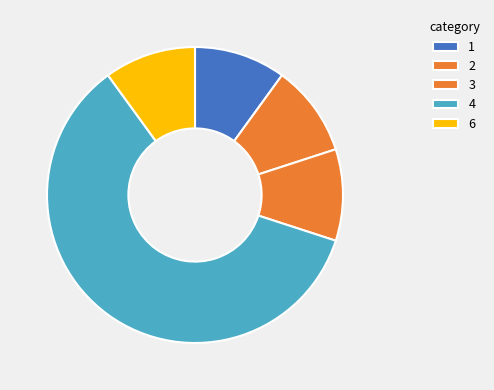

Which slice is the largest?

4